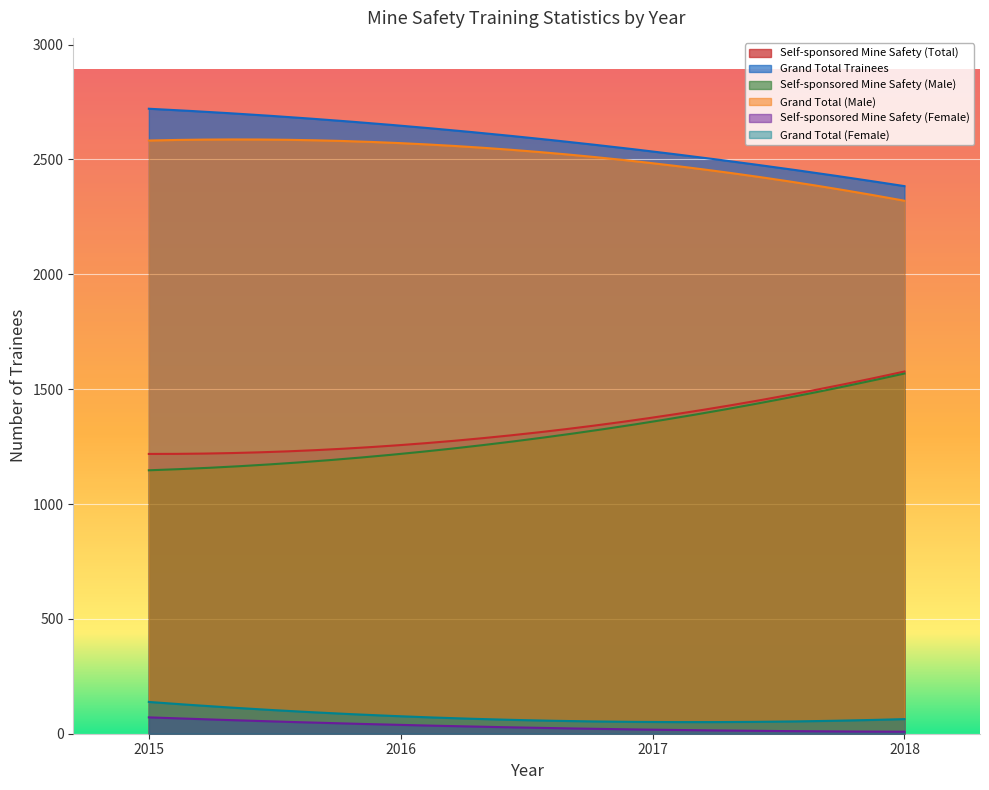

True or false: Self-sponsored Mine Safety (Female) and Grand Total Trainees intersect in this chart.

False